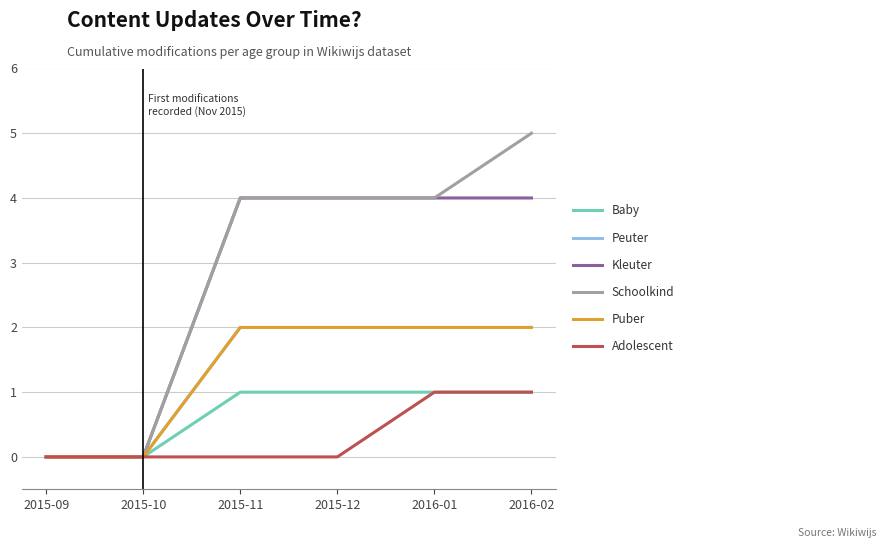

Does the chart display data point markers on the line(s)?

No